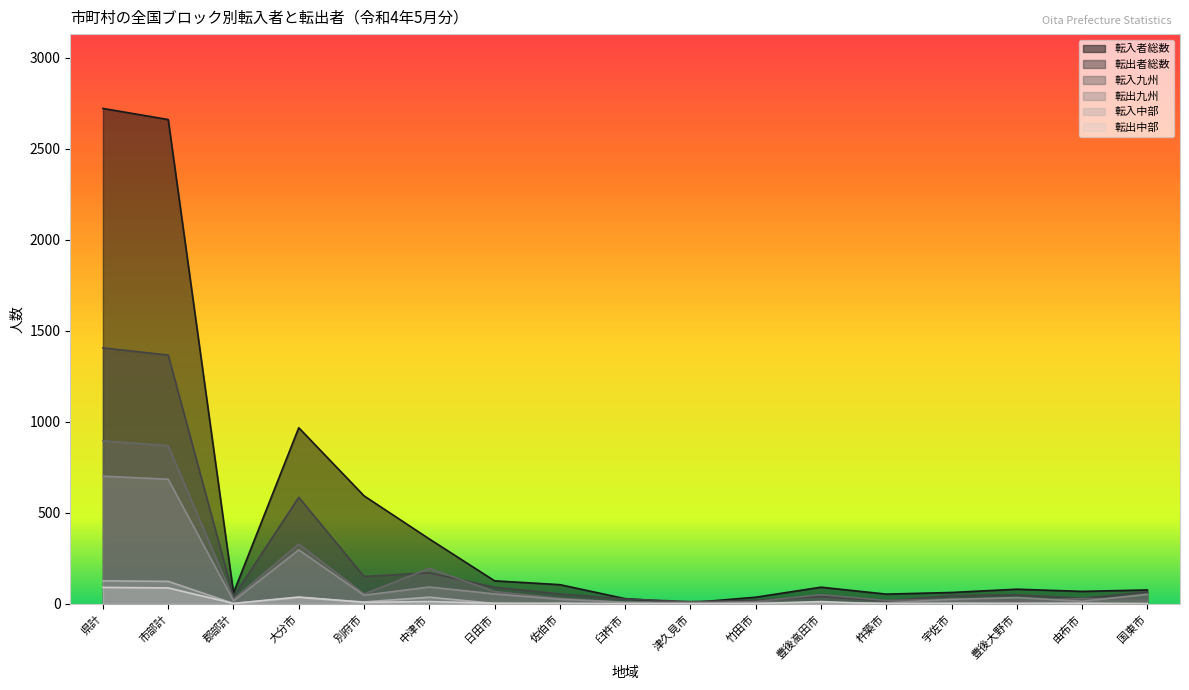

True or false: 転入者総数 has a value of 37 at 竹田市.

True